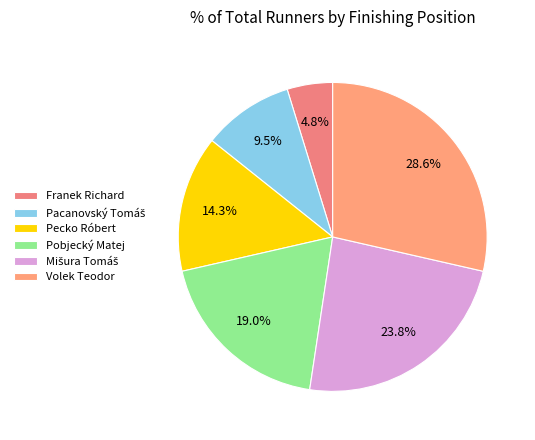

Is there any slice that represents more than half of the pie?

No